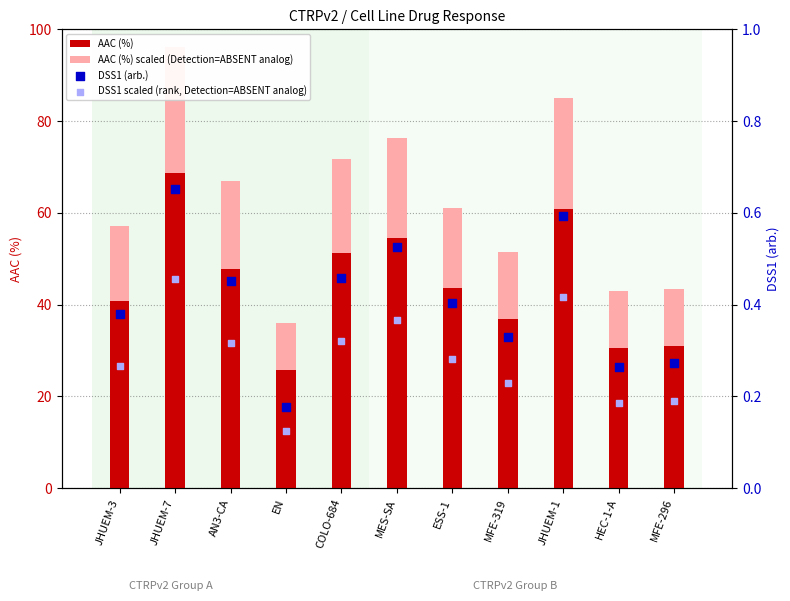

Which series reaches the maximum Y coordinate?

AAC (%) scaled (Detection=ABSENT analog)